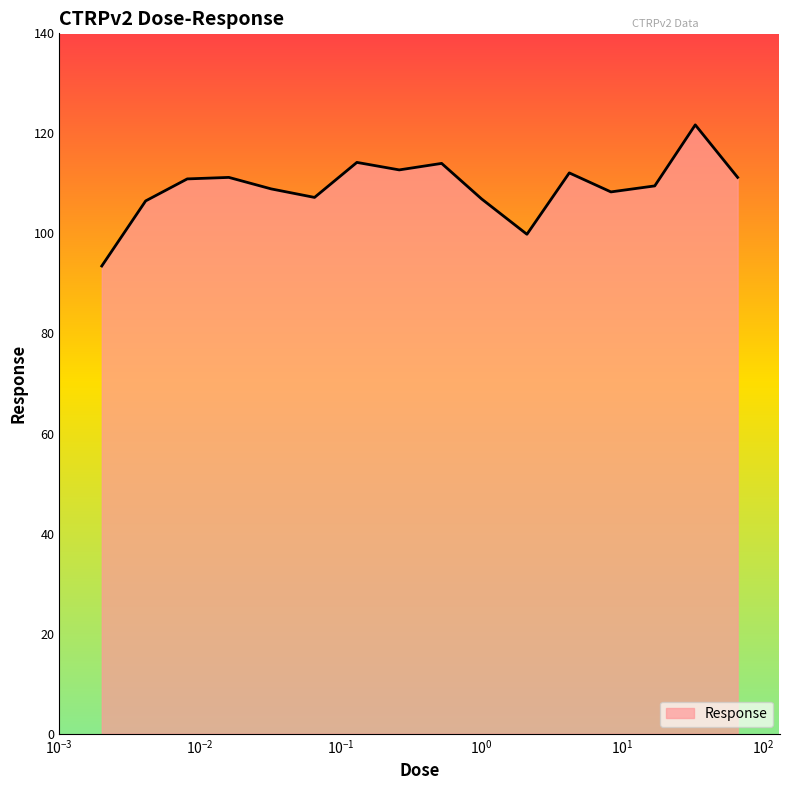

True or false: the data has more than 2 interior local peaks.

True